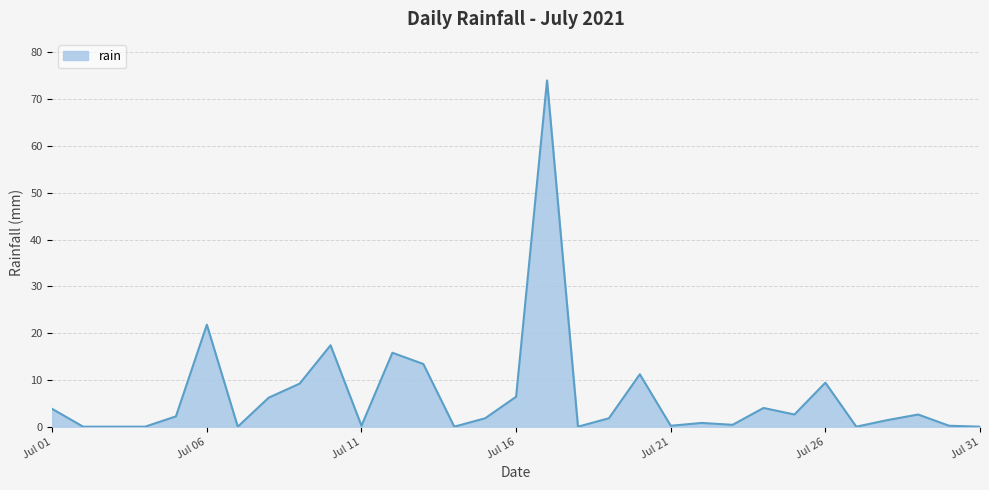

What is the greatest value displayed?

74.0